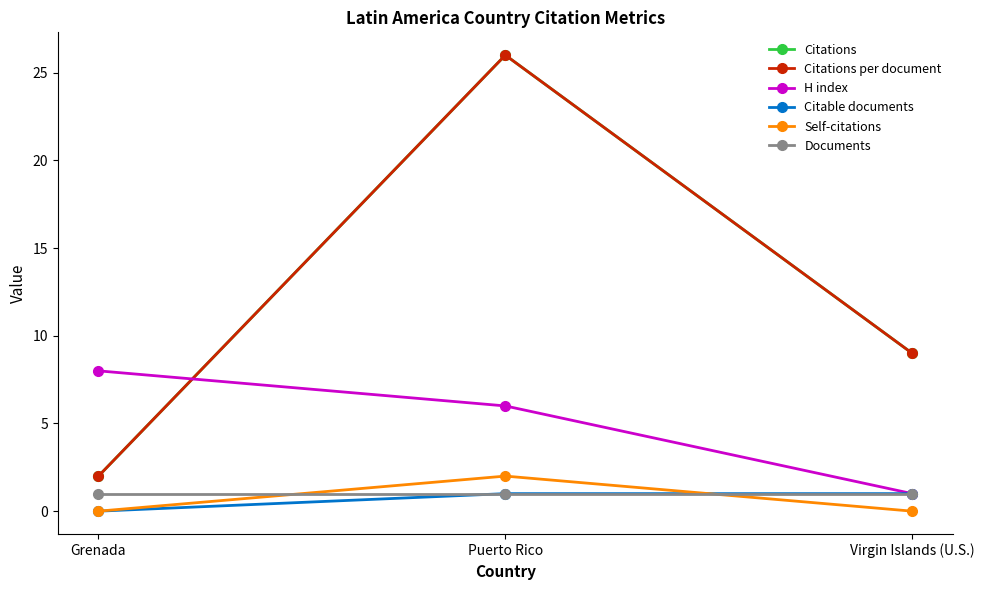

Which series changed the most between Grenada and Puerto Rico?

Citations